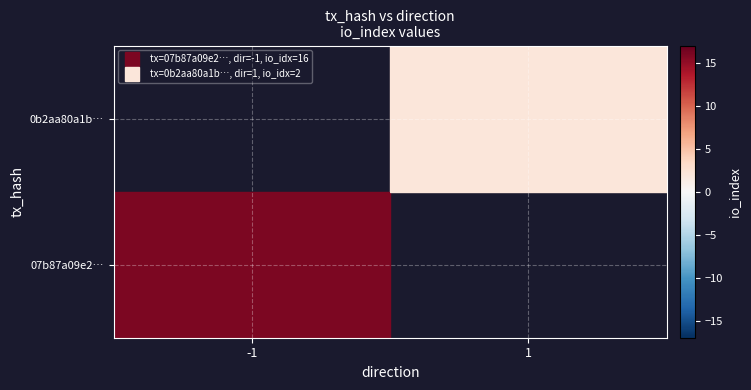

List the series in order of their peak value, highest first.

07b87a09e2…, 0b2aa80a1b…